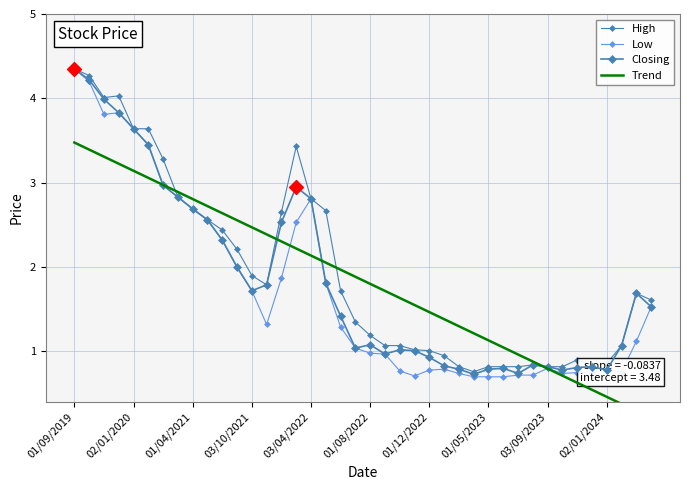

Which series has the largest total across all categories?

High